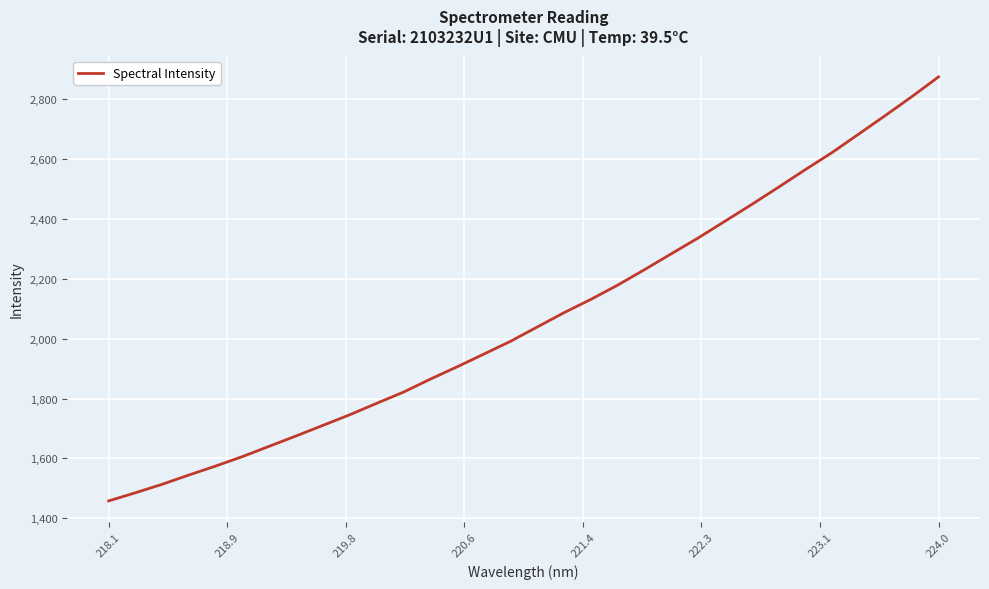

How many lines are shown in the chart?

1